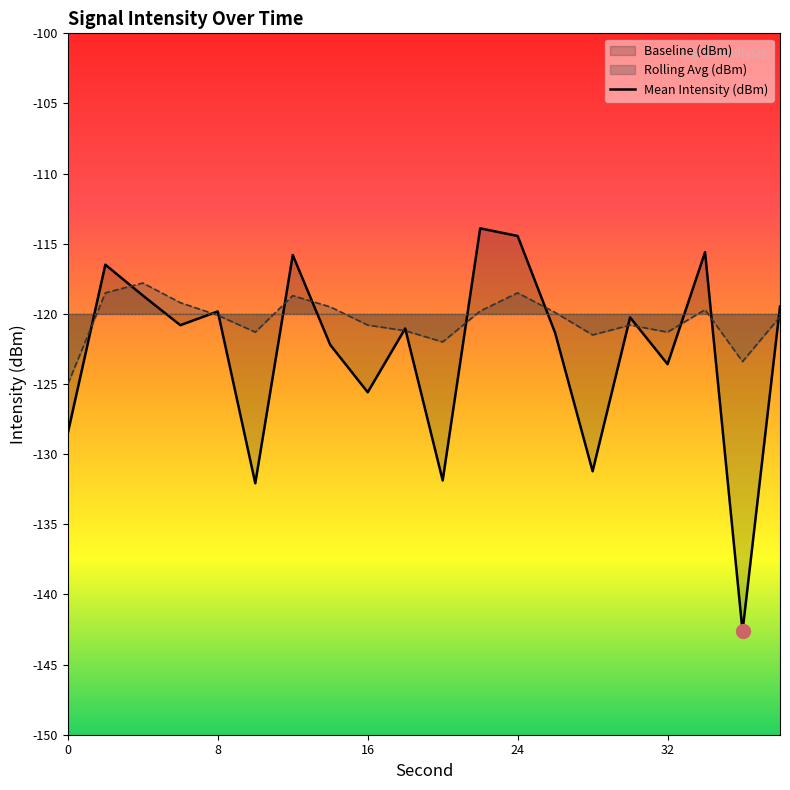

Which series has the largest range (max minus min)?

Mean Intensity (dBm)